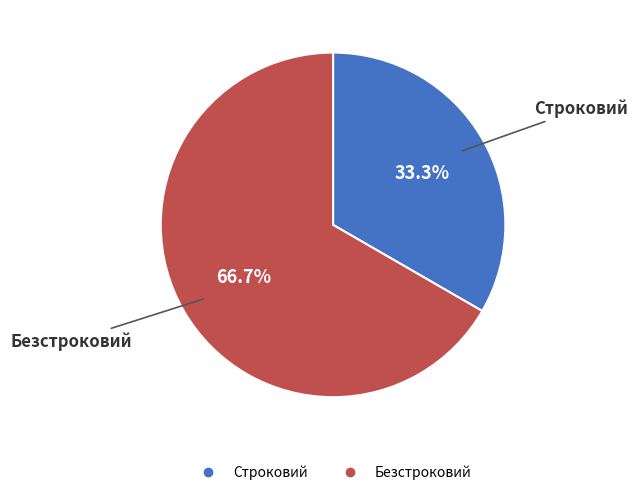

Combined, do Безстроковий and Строковий account for over 50%?

Yes